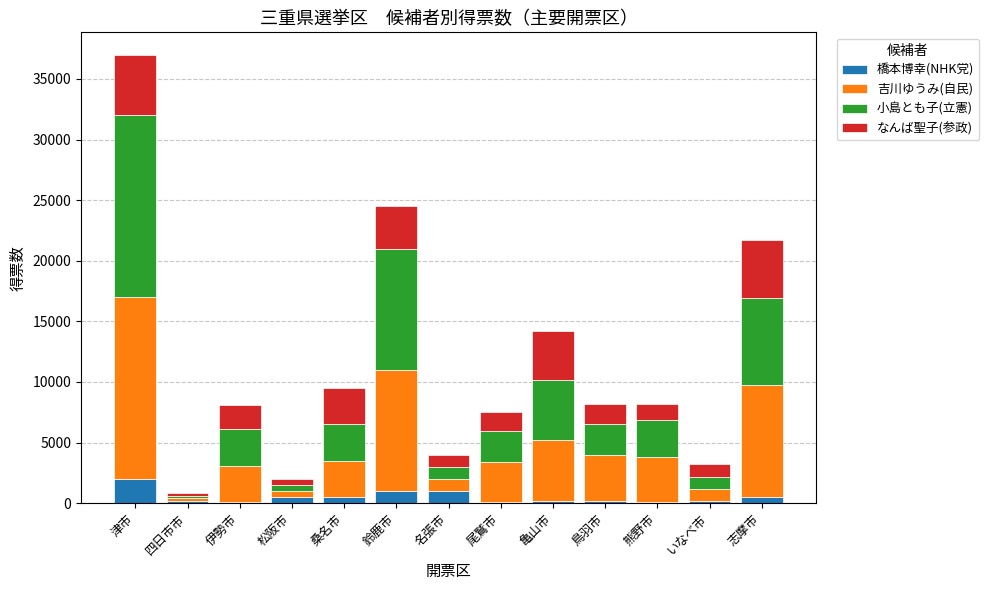

What is the highest value of the 橋本博幸(NHK党) series?

2000